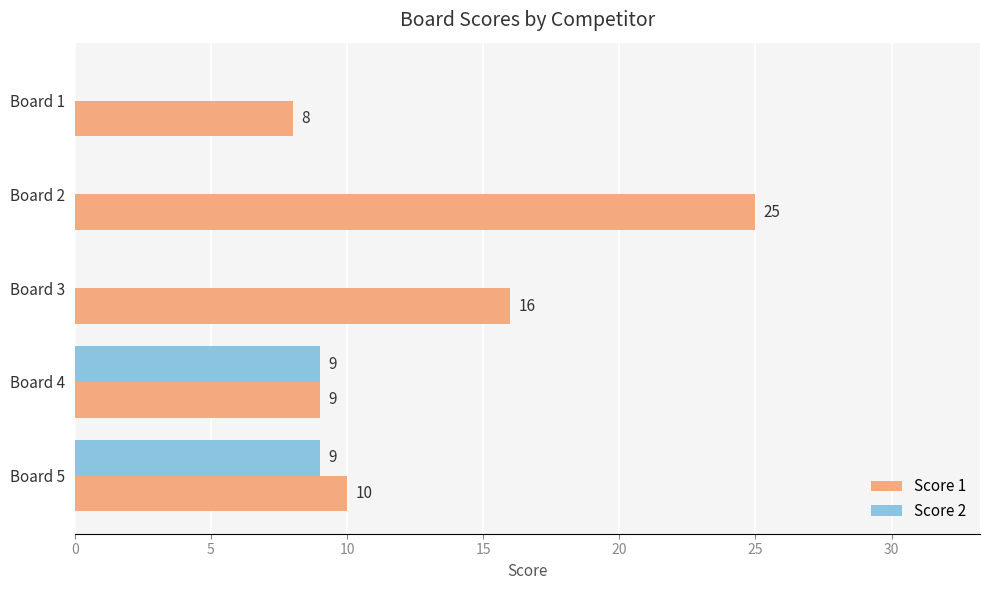

The Score 2 series shows 16 at Board 4. True or false?

False